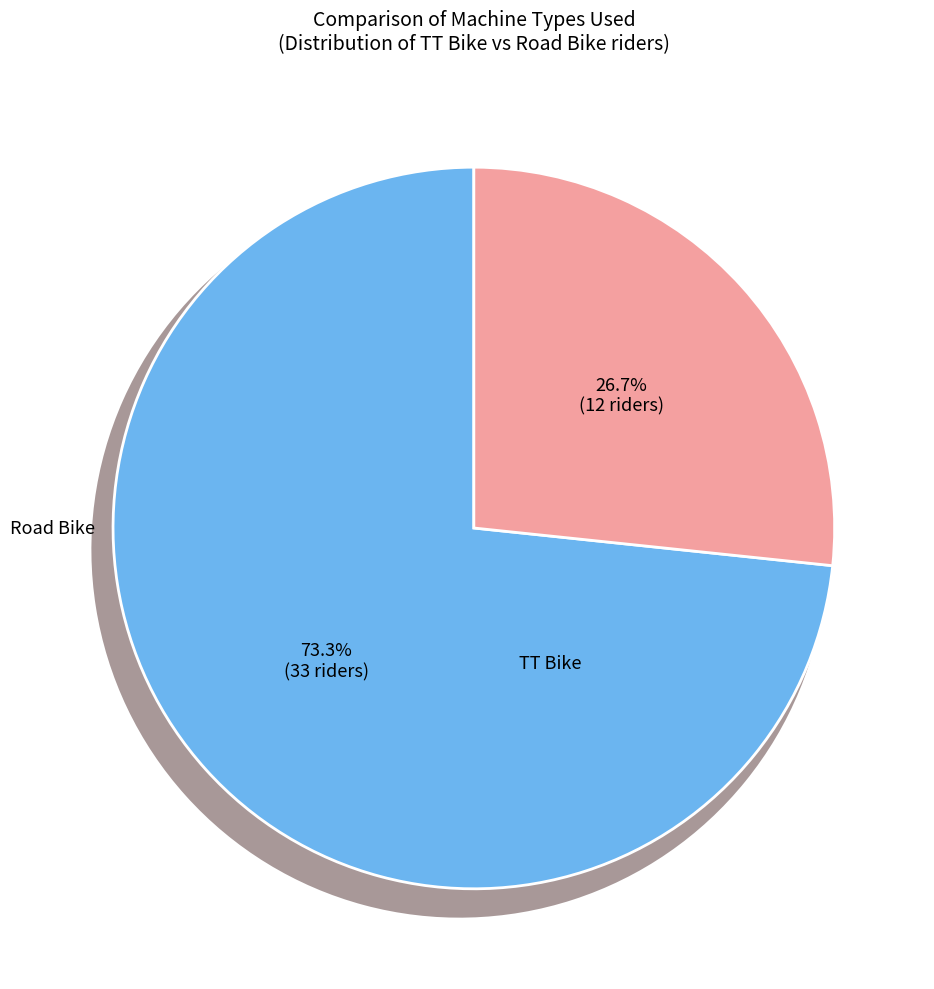

True or false: Road Bike accounts for 38% of the total.

False